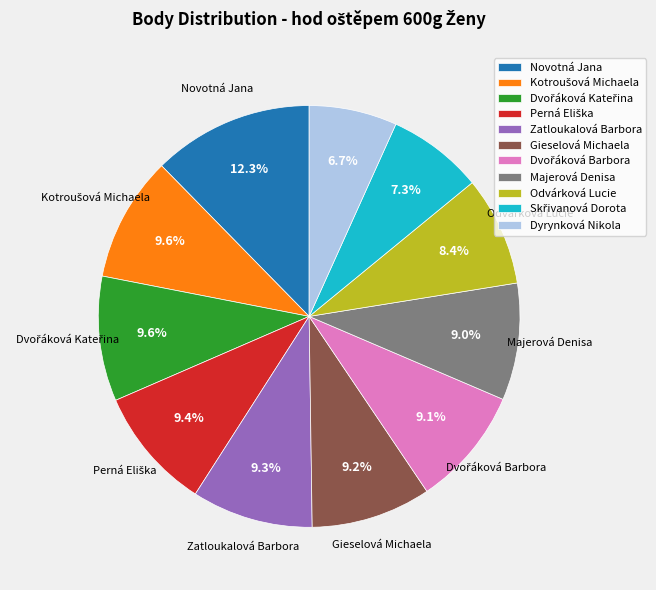

Approximately how many times larger is the value at Majerová Denisa compared to Zatloukalová Barbora?

1.0